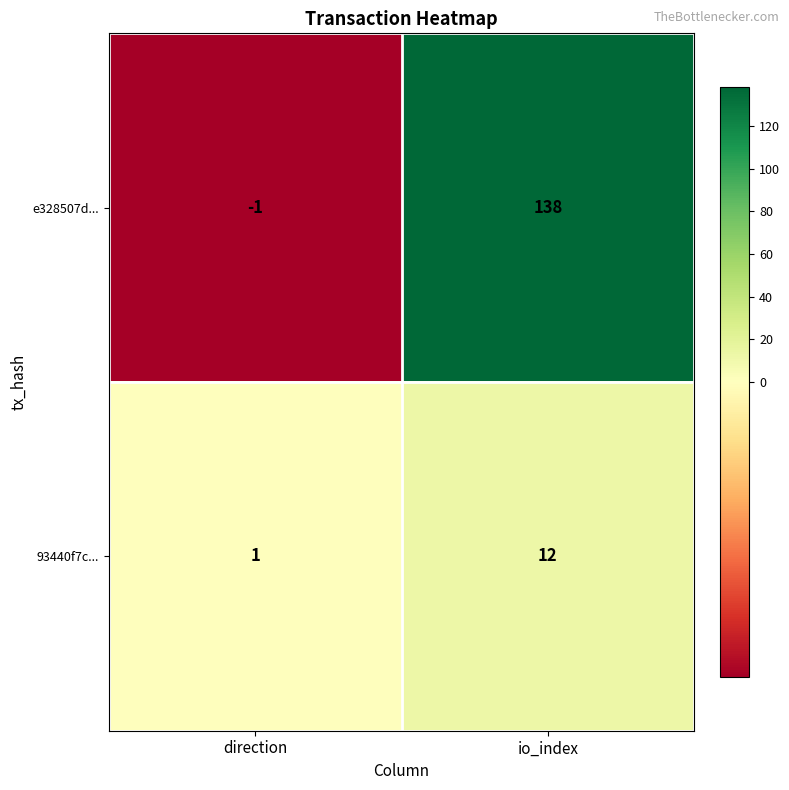

Between direction and io_index, which series saw the biggest shift?

e328507d...